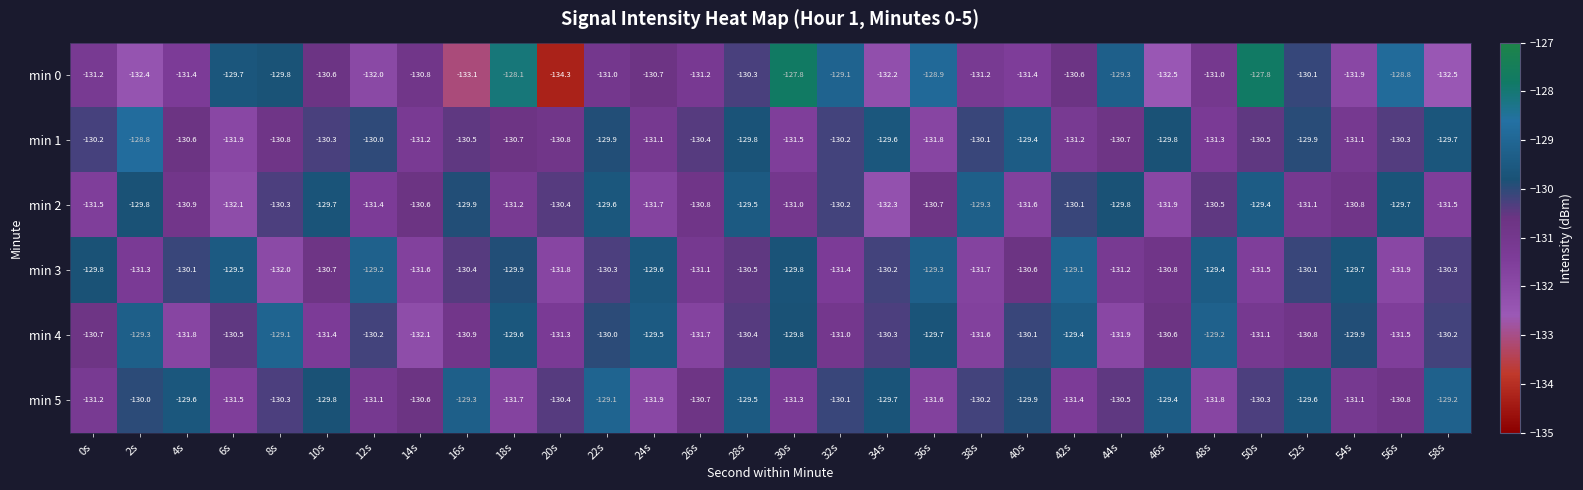

Which label corresponds to the smallest value in the chart?

20s